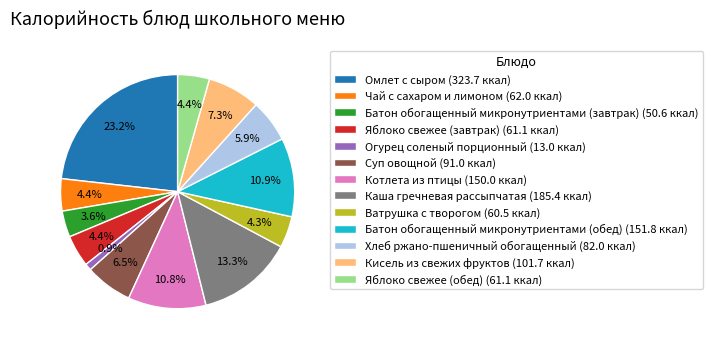

Approximately how many times larger is the value at Яблоко свежее (обед) (61.1 ккал) compared to Хлеб ржано-пшеничный обогащенный (82.0 ккал)?

0.7